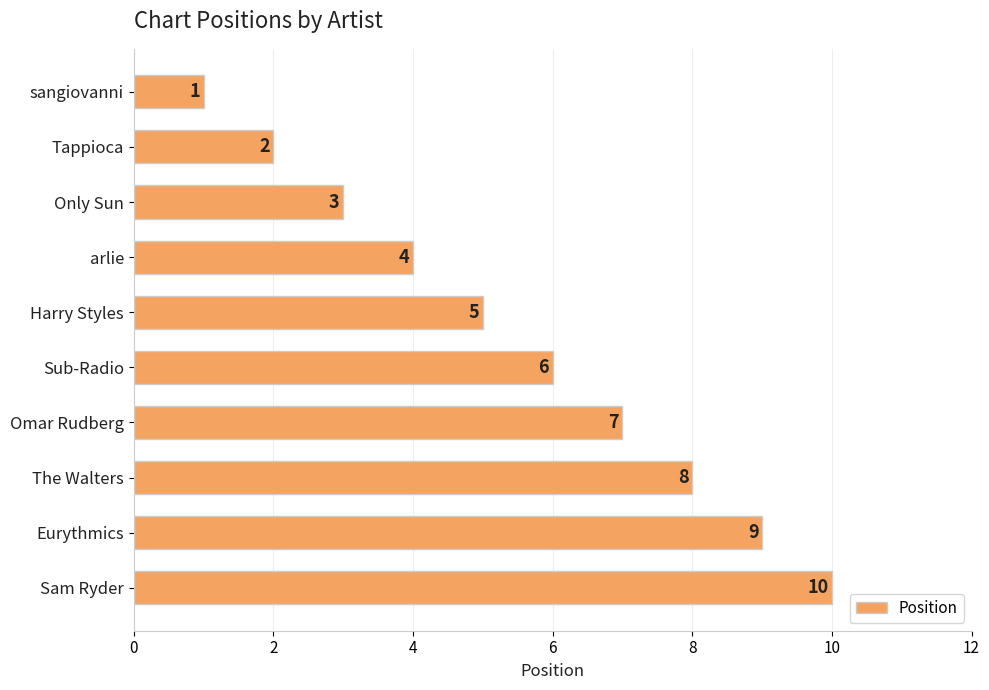

Rank the categories by value from lowest to highest.

sangiovanni, Tappioca, Only Sun, arlie, Harry Styles, Sub-Radio, Omar Rudberg, The Walters, Eurythmics, Sam Ryder